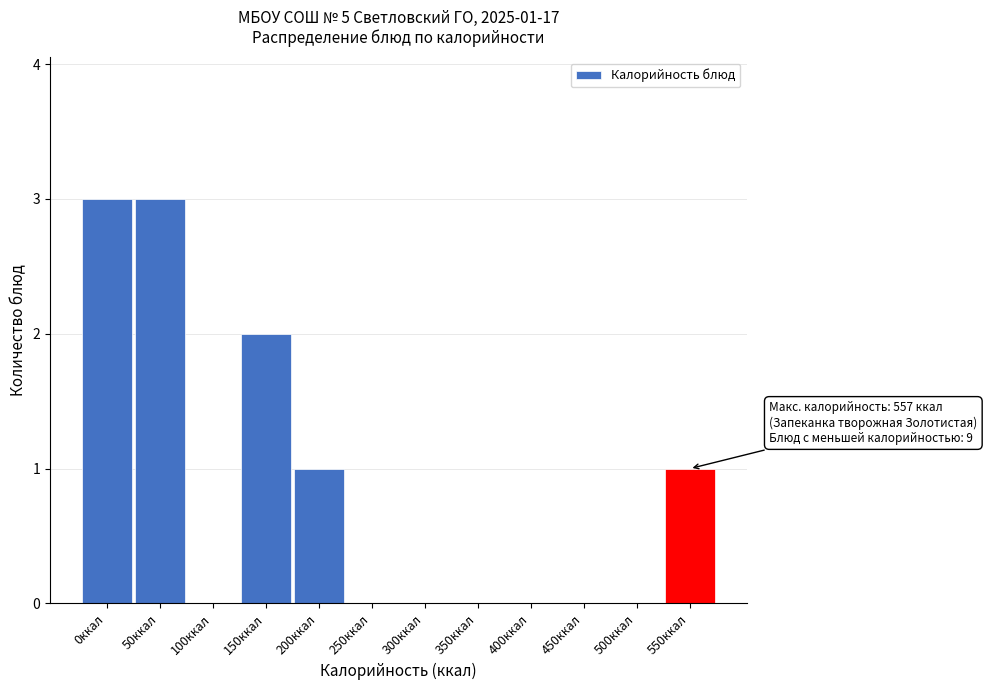

Reading left to right, what are all the values shown in this chart?

0ккал=3	50ккал=3	100ккал=0	150ккал=2	200ккал=1	250ккал=0	300ккал=0	350ккал=0	400ккал=0	450ккал=0	500ккал=0	550ккал=1